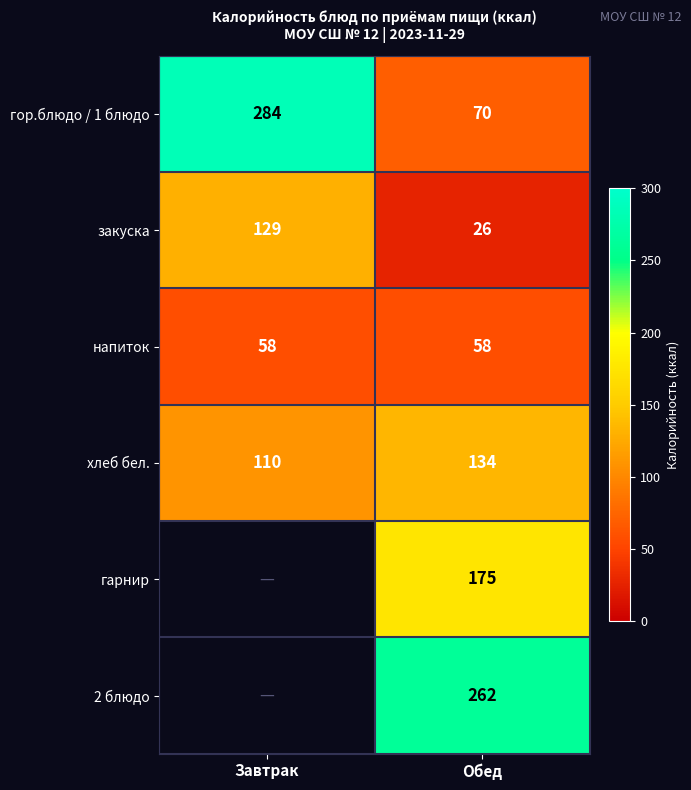

Is the value of гарнир at Обед greater than the value of закуска at Обед?

Yes